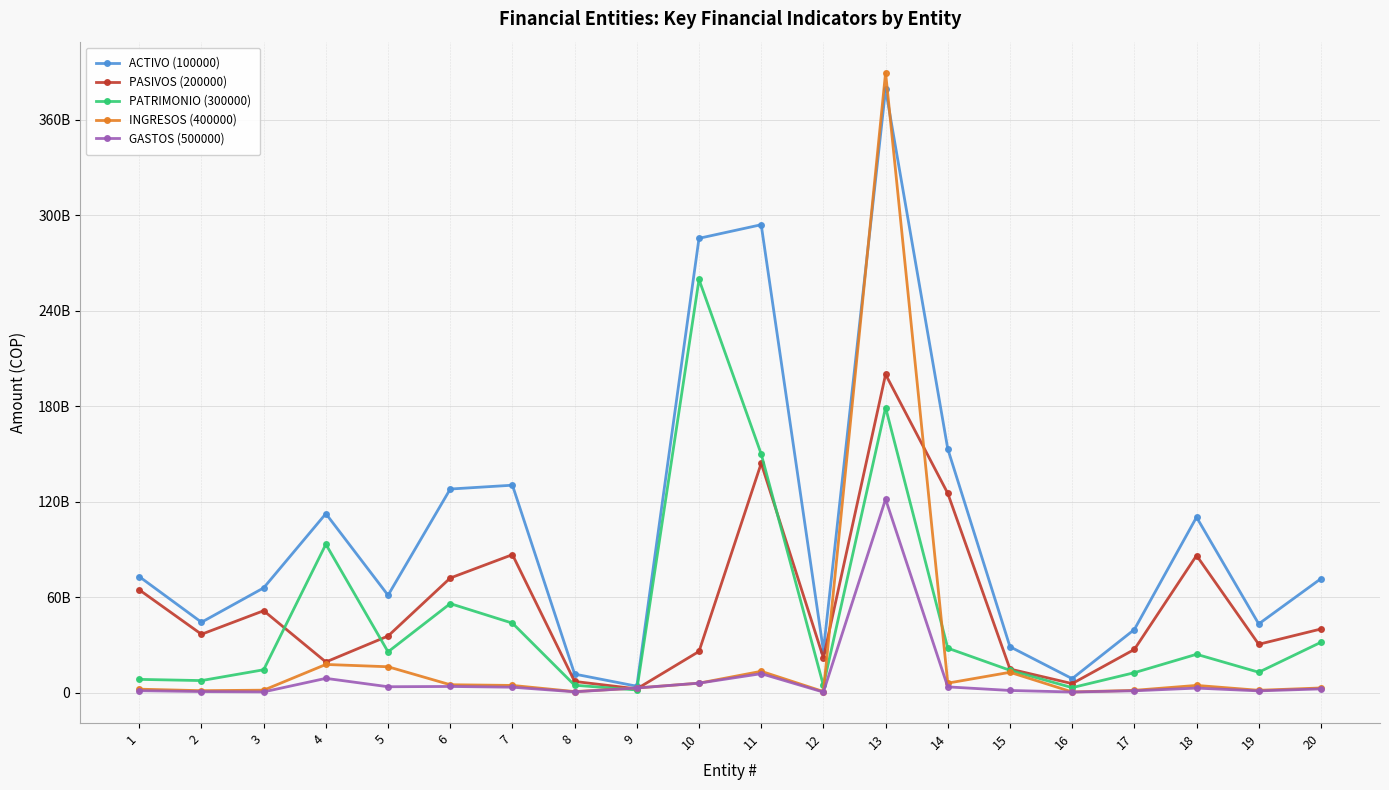

Rank the series at 15 from highest to lowest value.

ACTIVO (100000), PASIVOS (200000), PATRIMONIO (300000), INGRESOS (400000), GASTOS (500000)